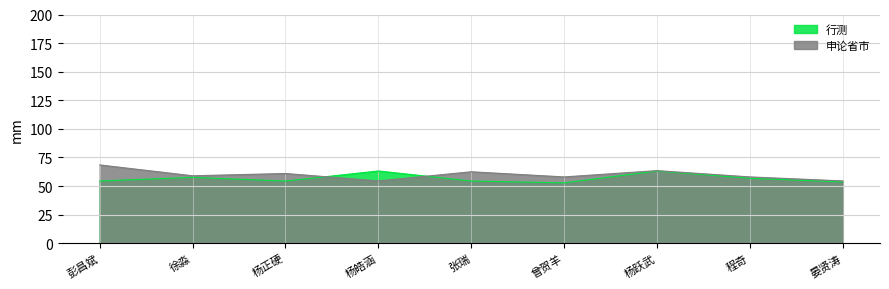

Which series changed the most between 彭昌斌 and 曾贺羊?

申论省市